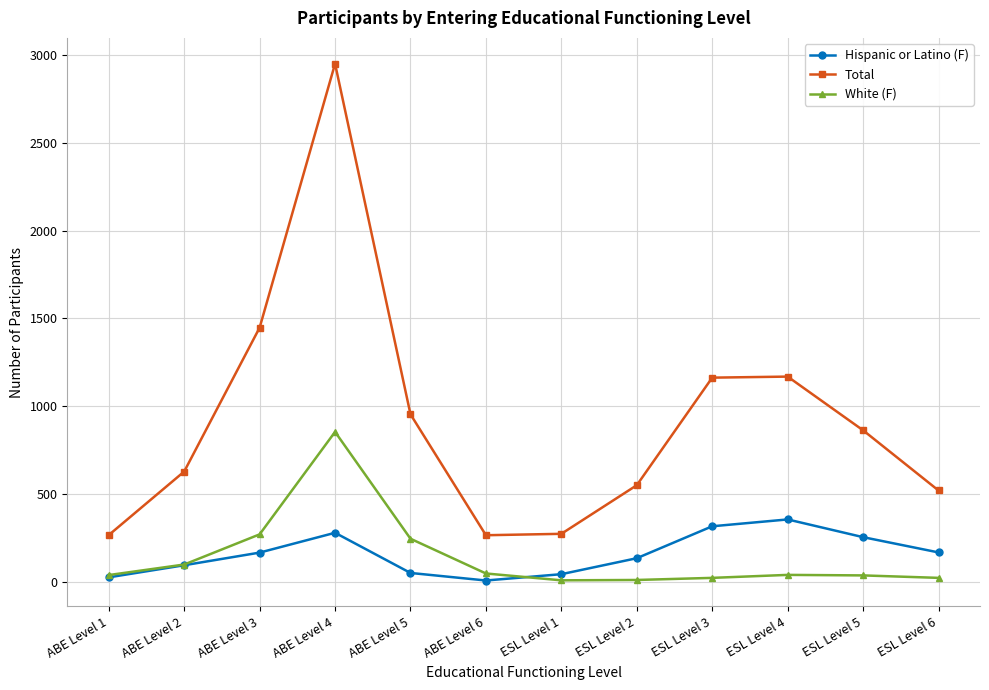

At which label does White (F) reach its peak?

ABE Level 4